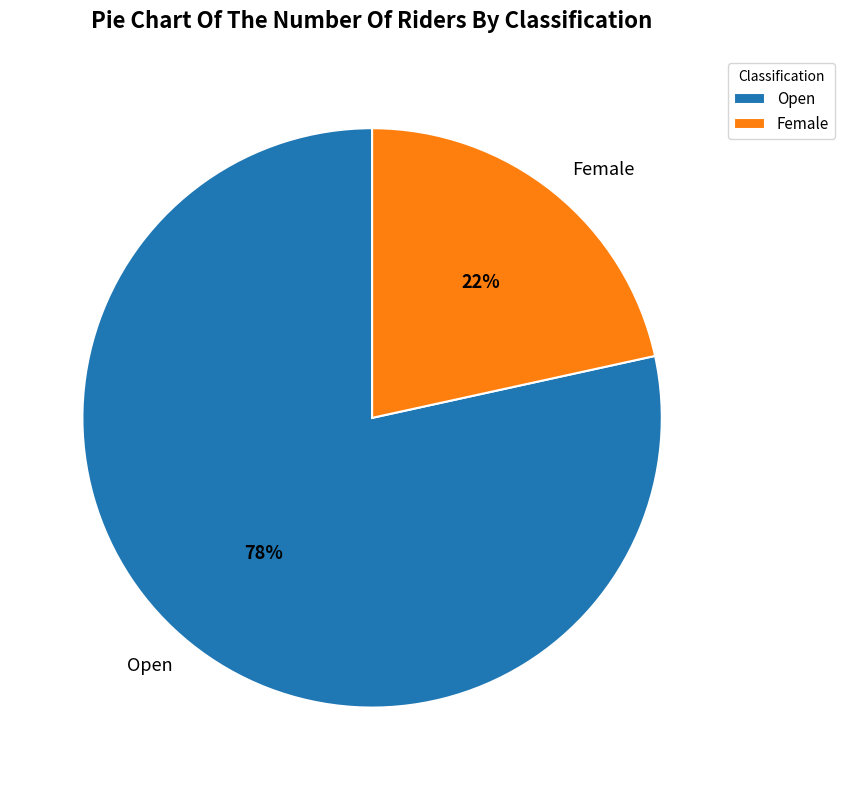

The Female slice represents 22% of the pie. True or false?

True